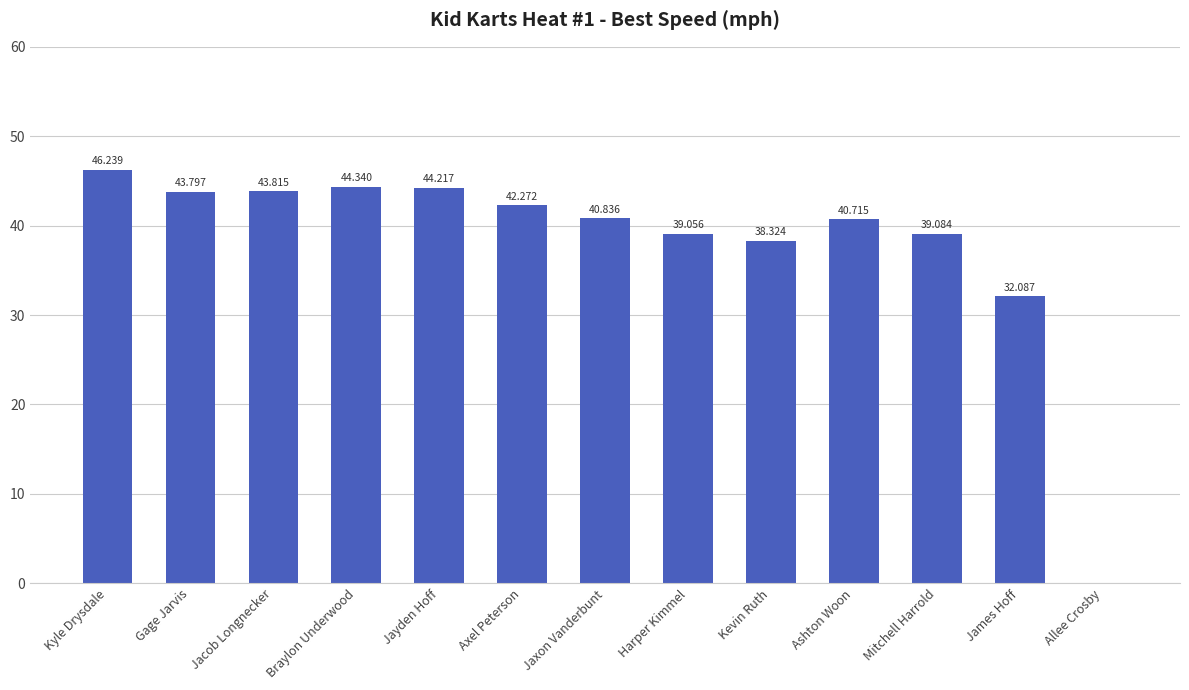

At which category does the chart reach its peak across all series?

Kyle Drysdale